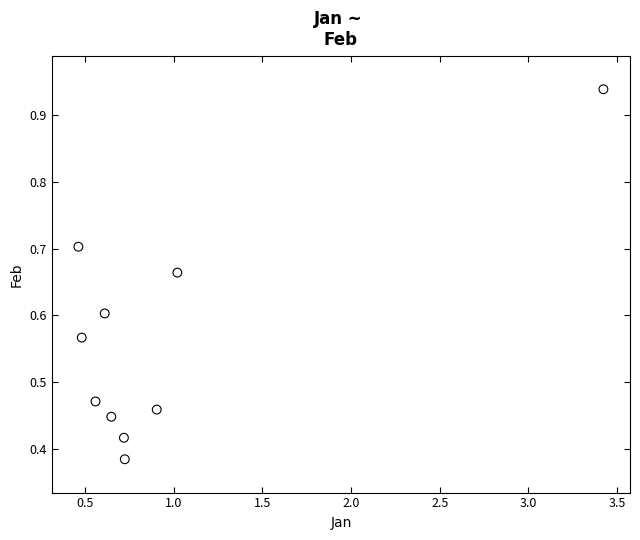

What is the average X value?

1.0